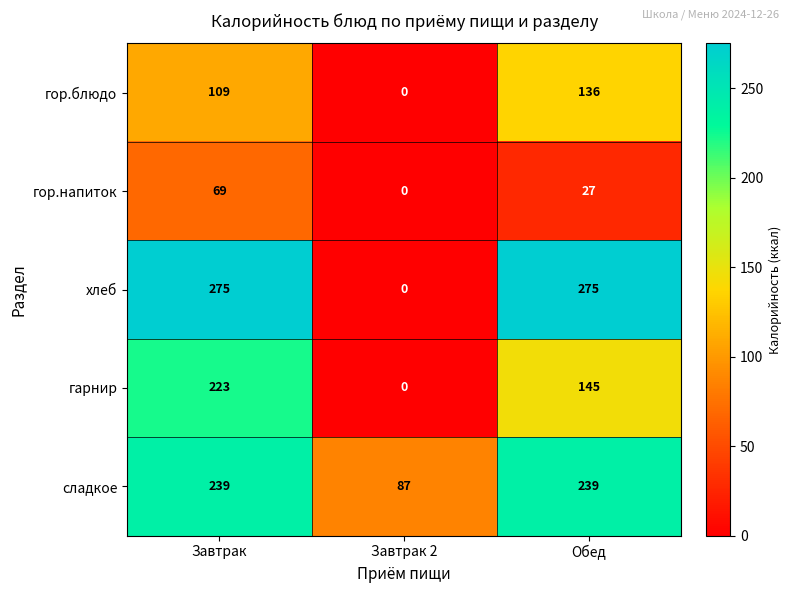

Which series has the widest spread of values?

хлеб